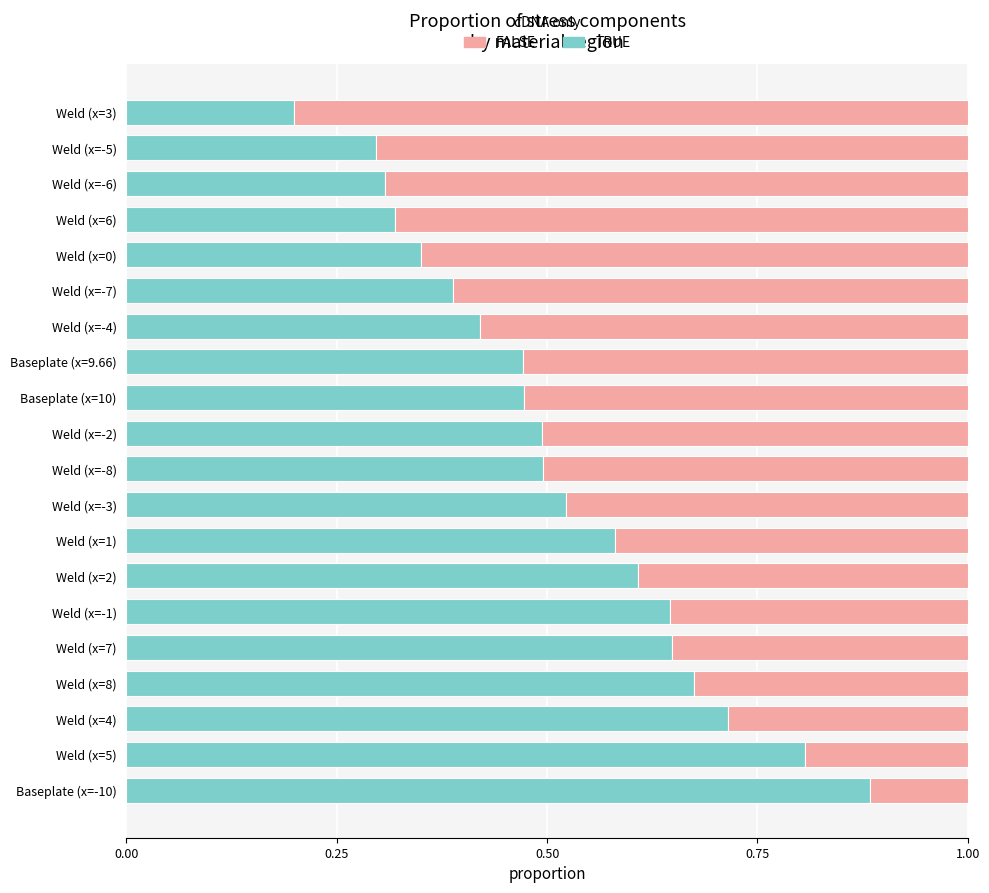

Is it true that TRUE equals 0.2 at Weld (x=-4)?

False